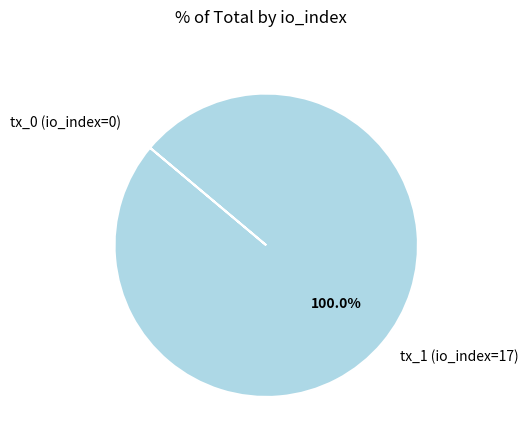

Is tx_1 (io_index=17) the majority of the pie?

Yes